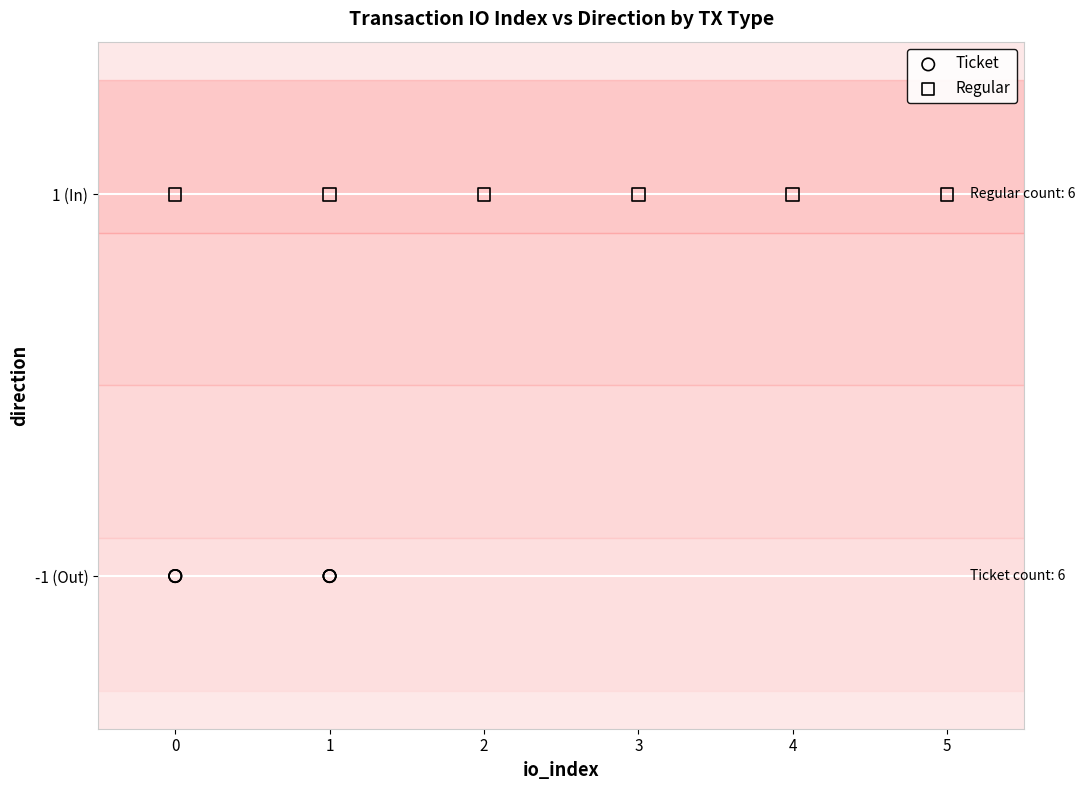

Which series reaches the minimum Y coordinate?

Ticket